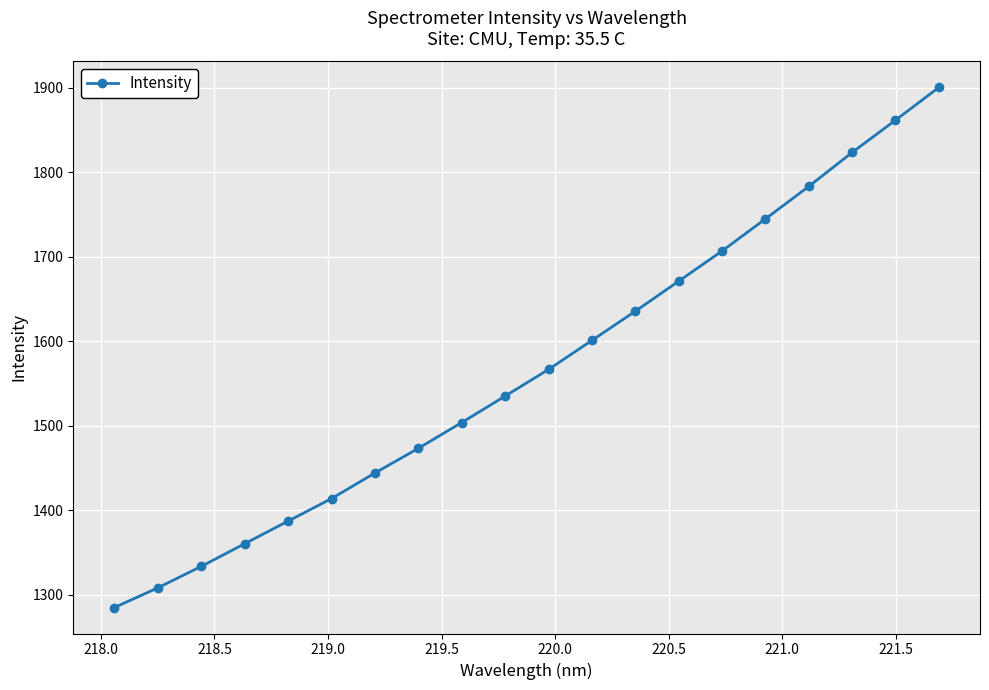

True or false: the data has more than 1 interior local peaks.

False